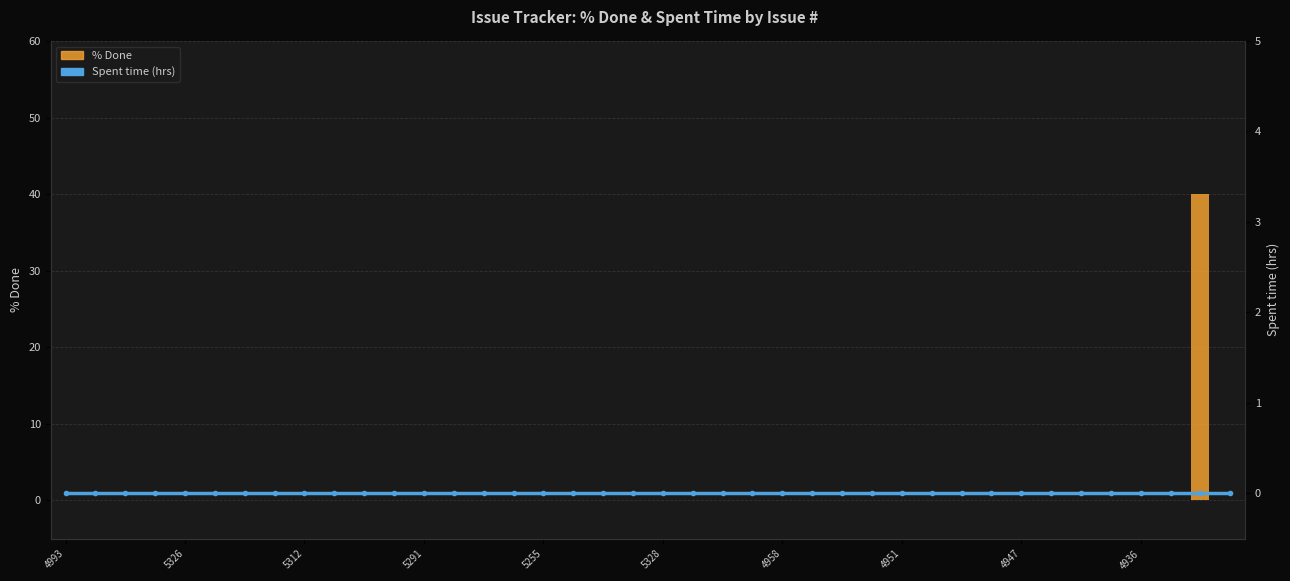

True or false: % Done has a value of 0 at 4958.

True